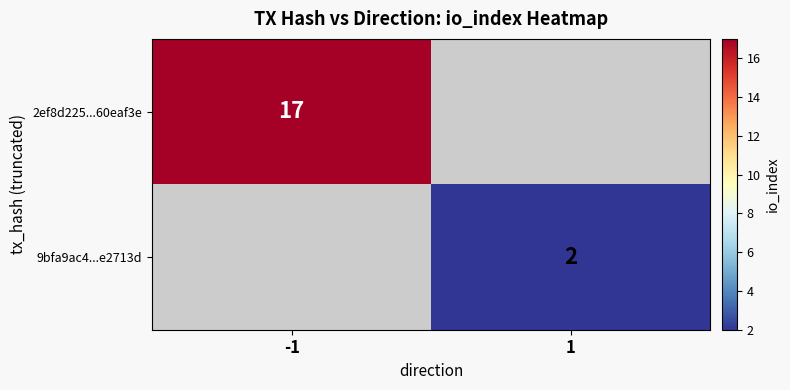

At which category does the chart reach its minimum across all series?

1